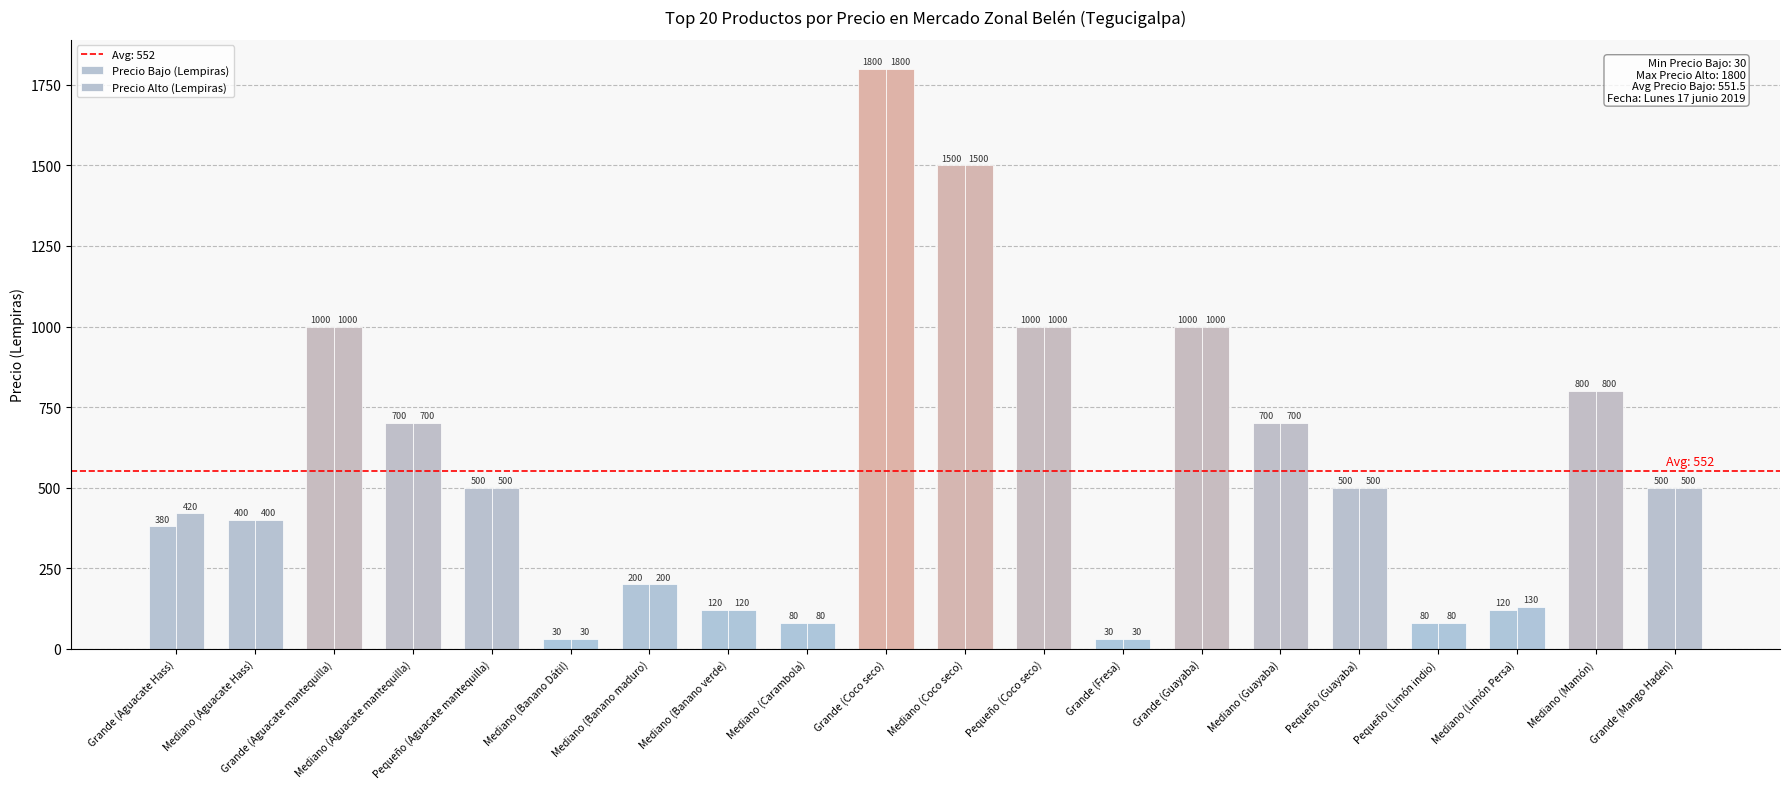

List the series in order of their peak value, lowest first.

Precio Bajo (Lempiras), Precio Alto (Lempiras)